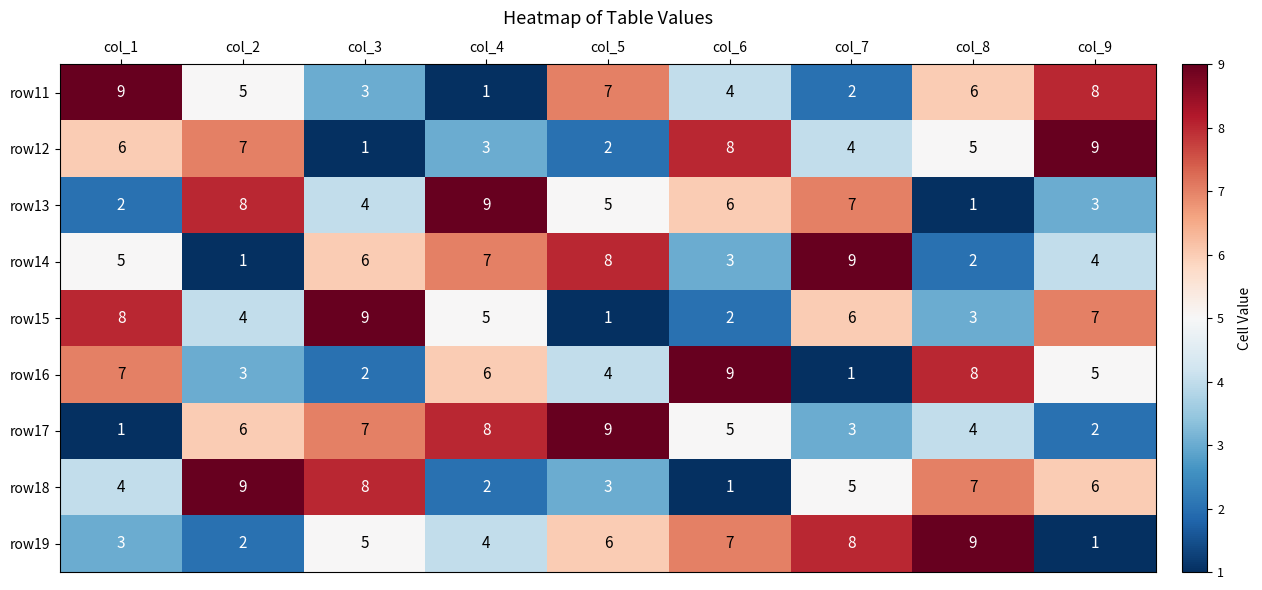

Where is row17 nearest to the value 5?

col_6